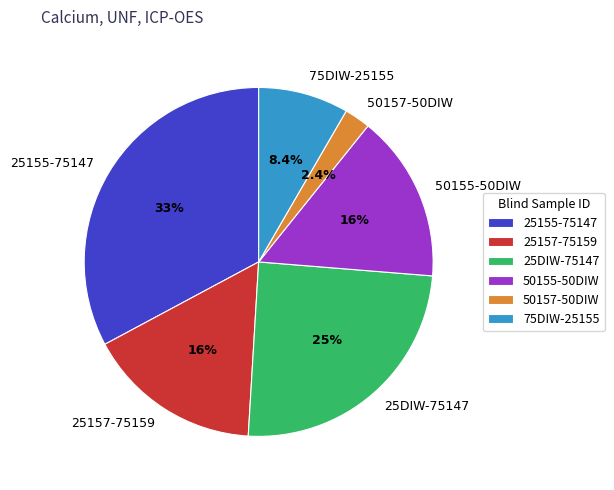

What portion of the pie excludes 25157-75159?

83.8%